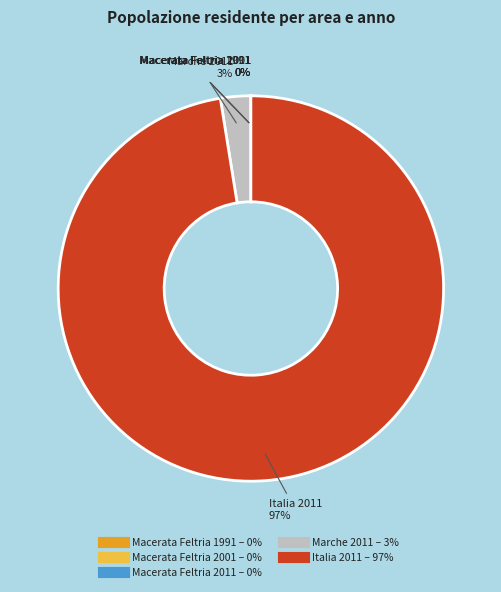

What is the largest slice in the pie chart?

Italia 2011